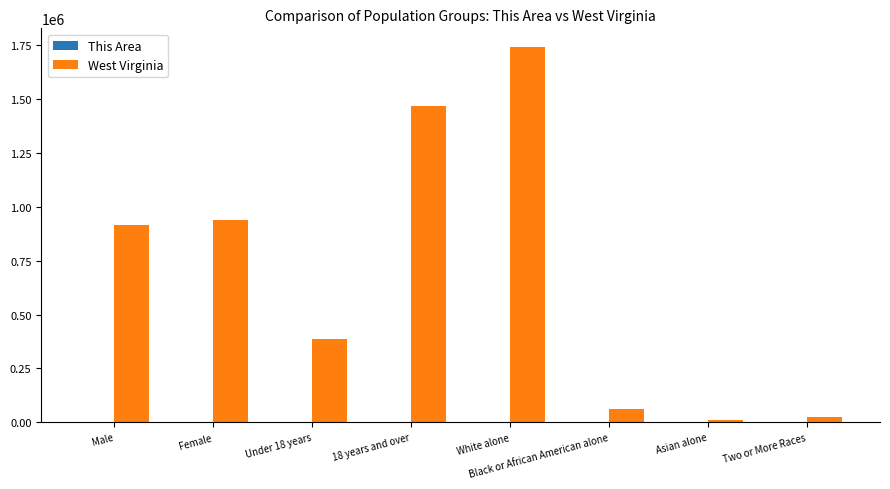

At which label is West Virginia closest to 876197?

Male